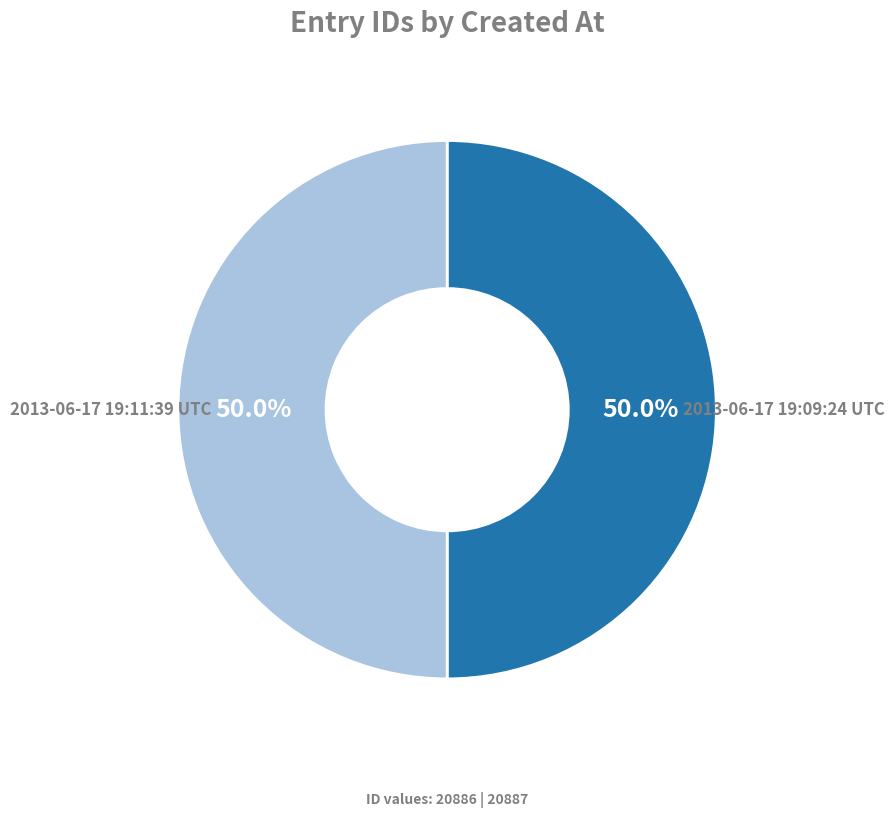

What percentage do 2013-06-17 19:09:24 UTC and 2013-06-17 19:11:39 UTC together represent?

100.0%